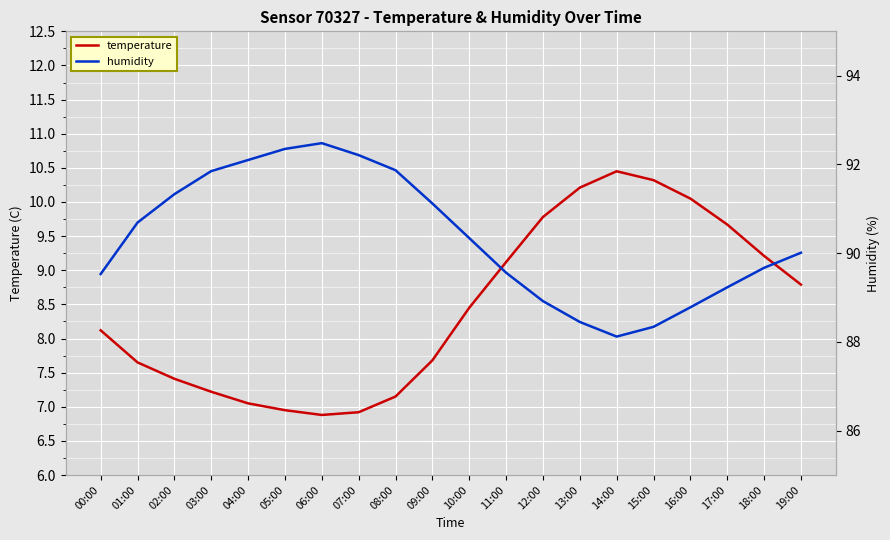

What is the label of the 3rd point from the right?

17:00